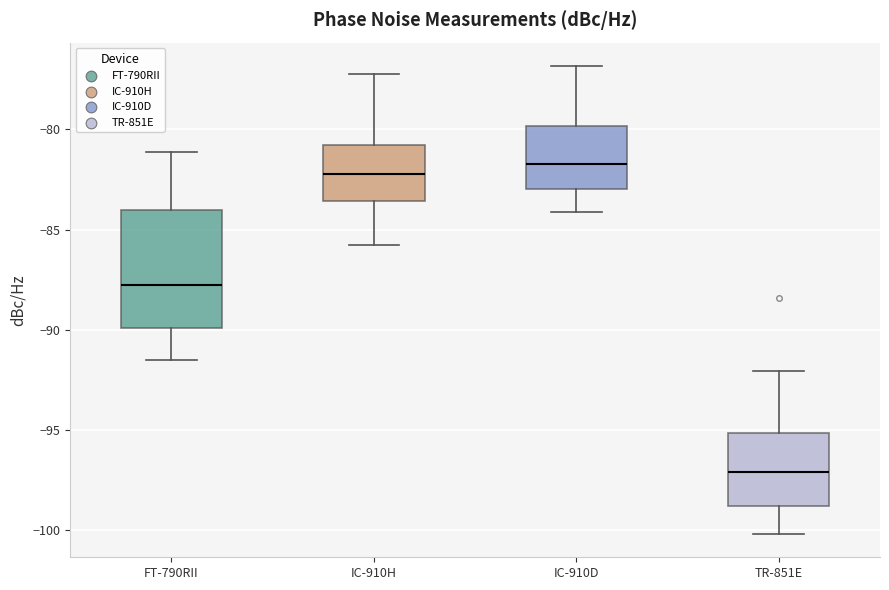

Which box's median line is the lowest?

TR-851E